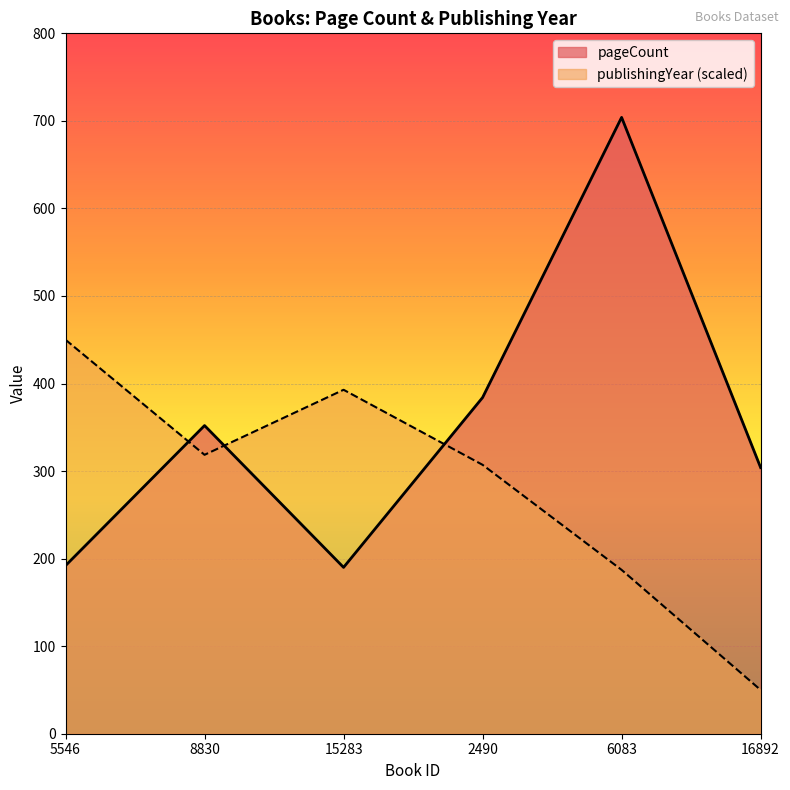

Is the value of publishingYear at 16892 greater than the value of pageCount at 5546?

No